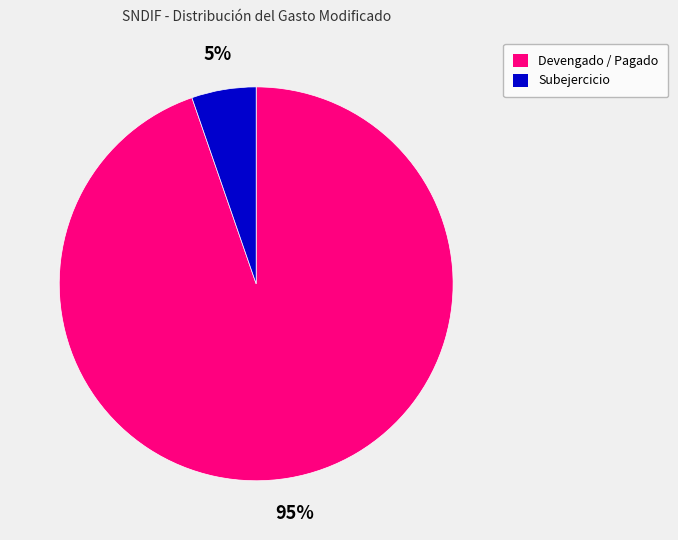

How many slices are in this pie chart?

2